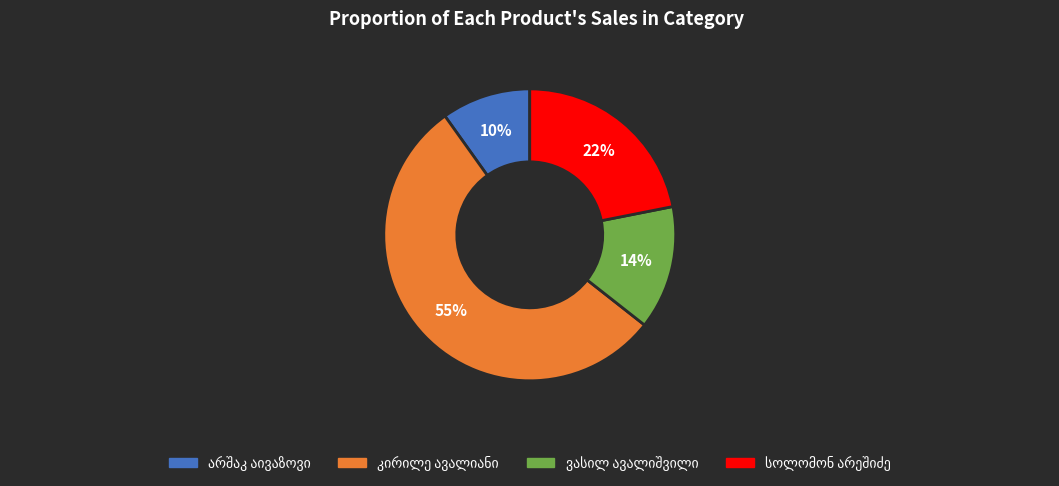

To the nearest percent, what is the difference between the largest and smallest slice percentages?

45%